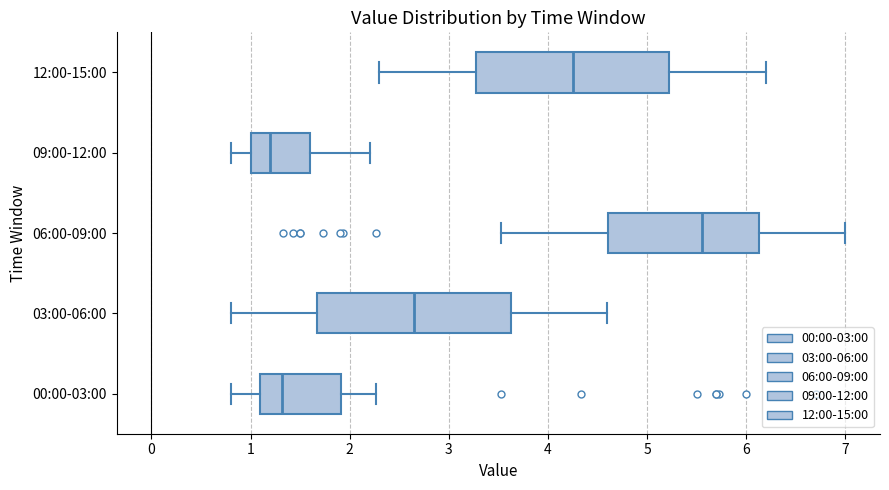

Where does the left whisker of the box for 06:00-09:00 end on the x-axis? The values are not printed on the chart, so give them approximately, as read against the axis.

3.5